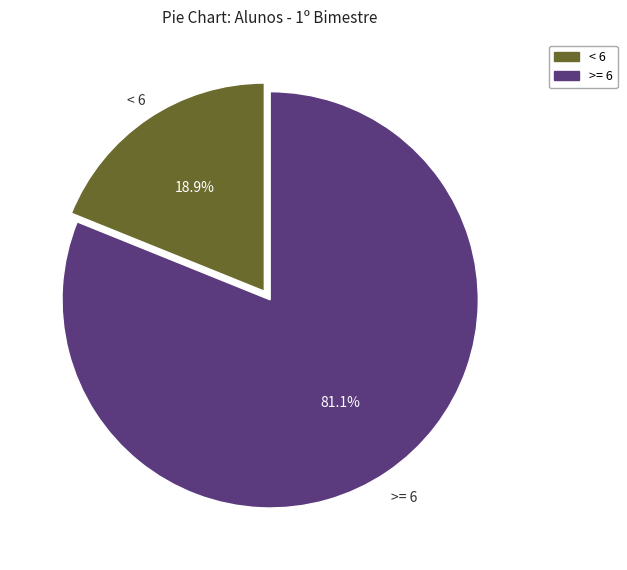

Is there any slice that represents more than half of the pie?

Yes